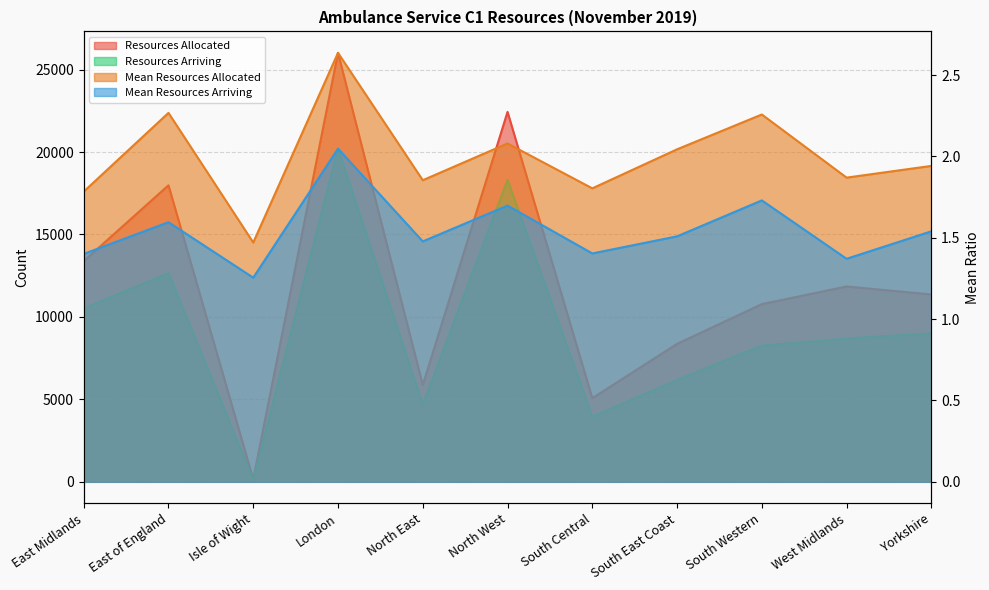

The value of Mean Resources Arriving at South East Coast is 1.0. True or false?

False